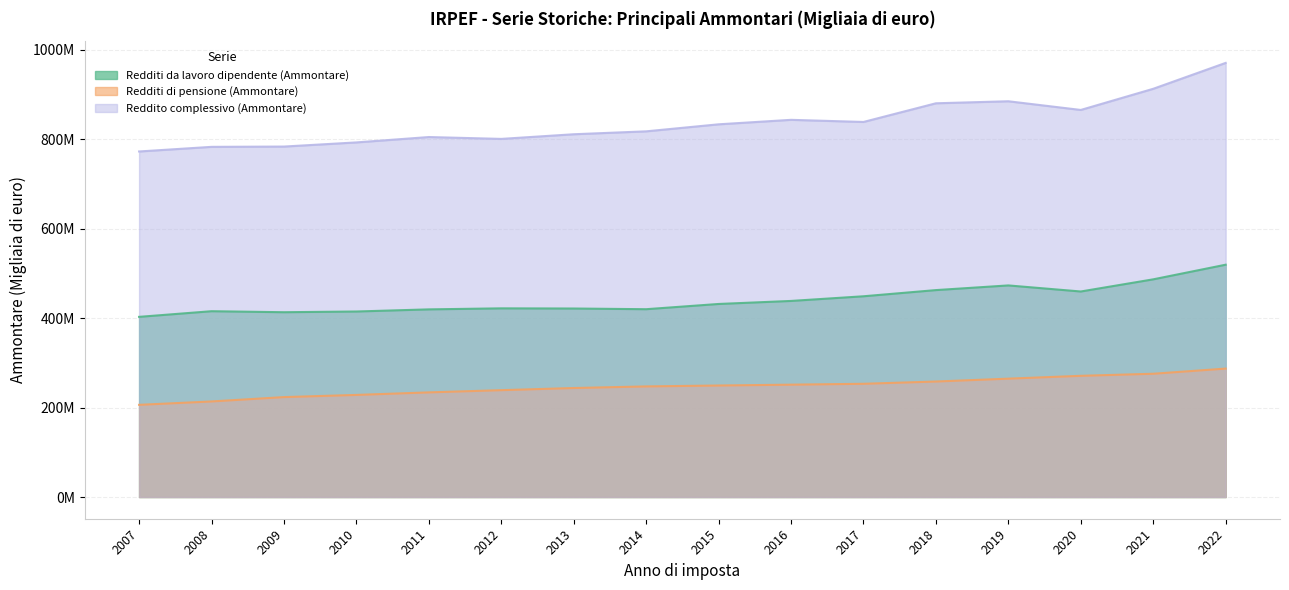

True or false: Redditi di pensione (Ammontare) and Redditi da lavoro dipendente (Ammontare) cross at least once.

False